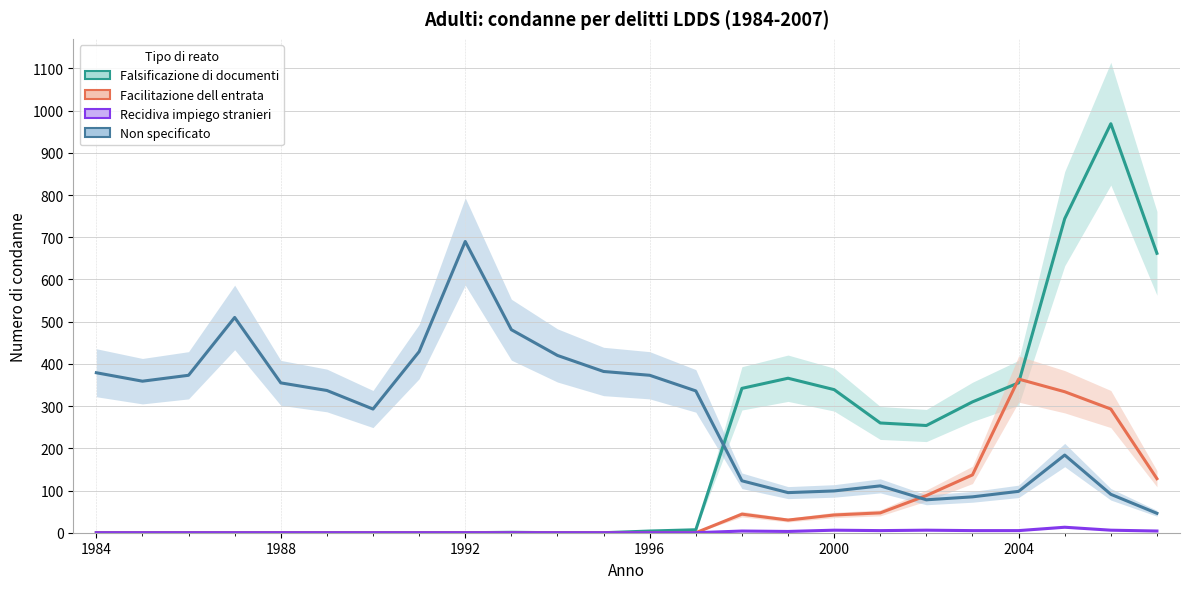

True or false: Recidiva impiego stranieri has more than 1 points higher than both neighbors.

True